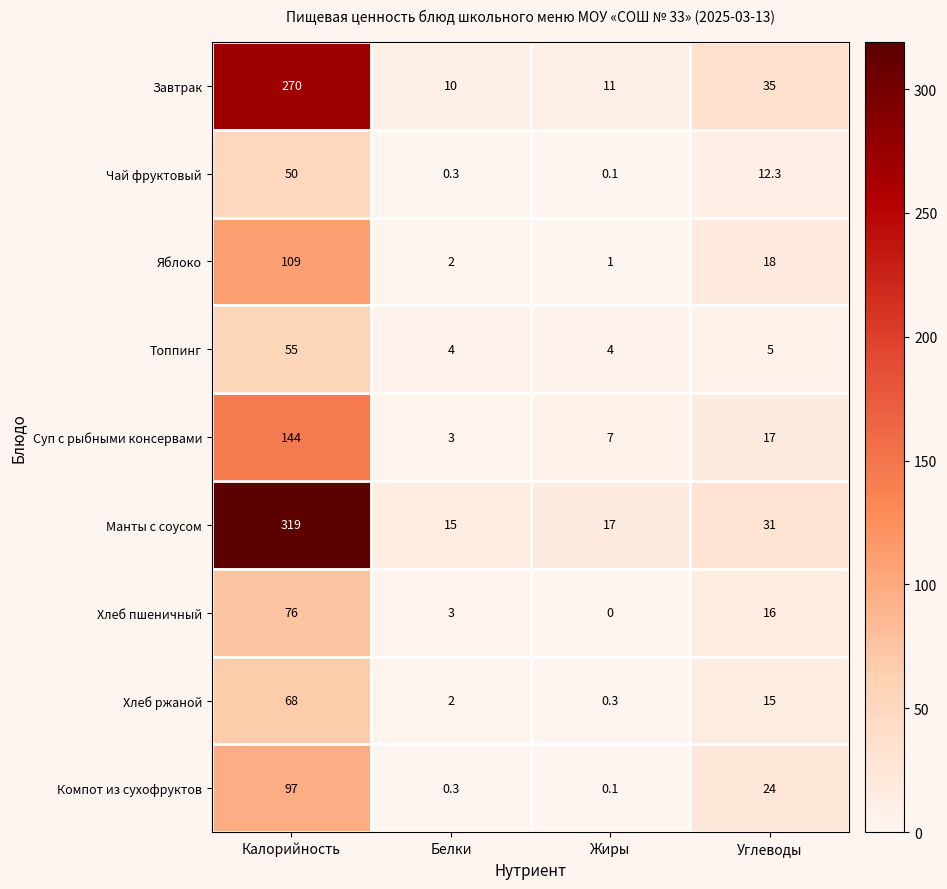

Is it true that Компот из сухофруктов equals 0.1 at Жиры?

True